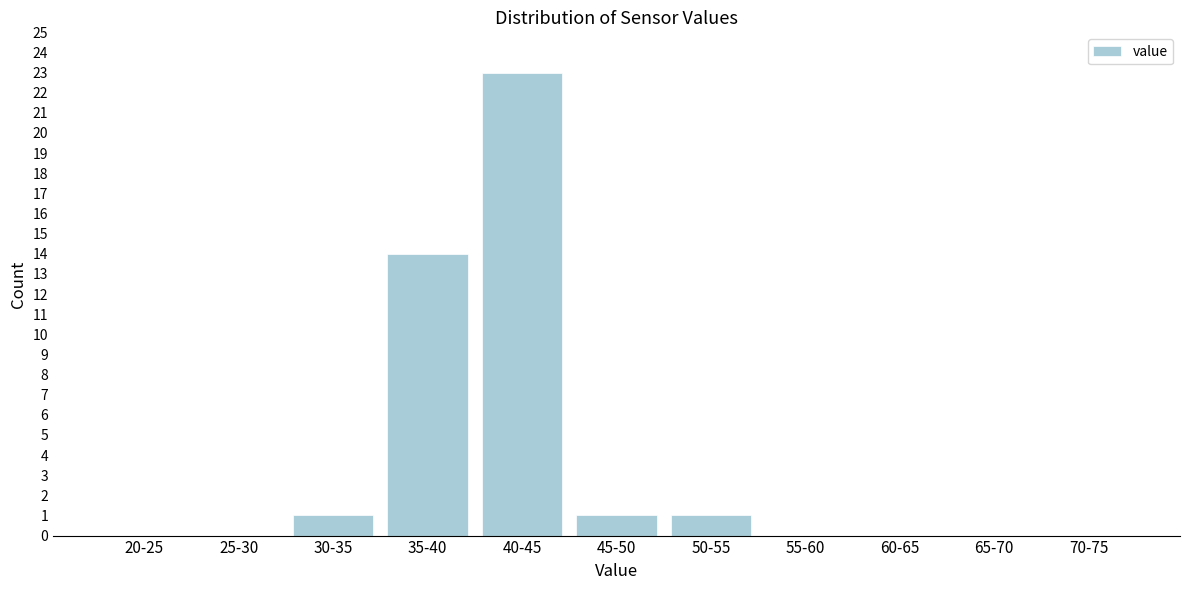

Reading right to left, transcribe all the data shown in this chart.

70-75=0	65-70=0	60-65=0	55-60=0	50-55=1	45-50=1	40-45=23	35-40=14	30-35=1	25-30=0	20-25=0